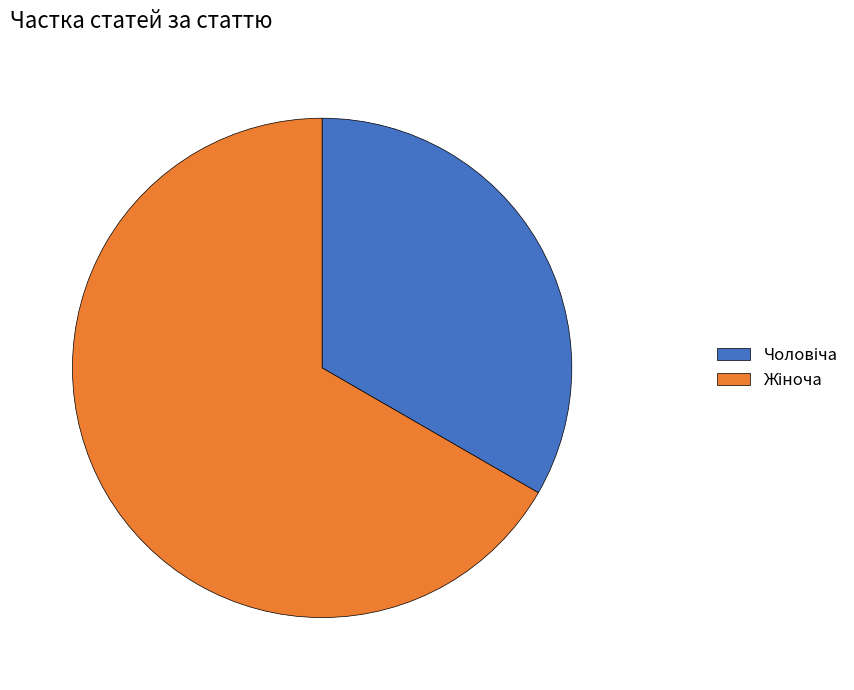

Does any single category account for the majority?

Yes